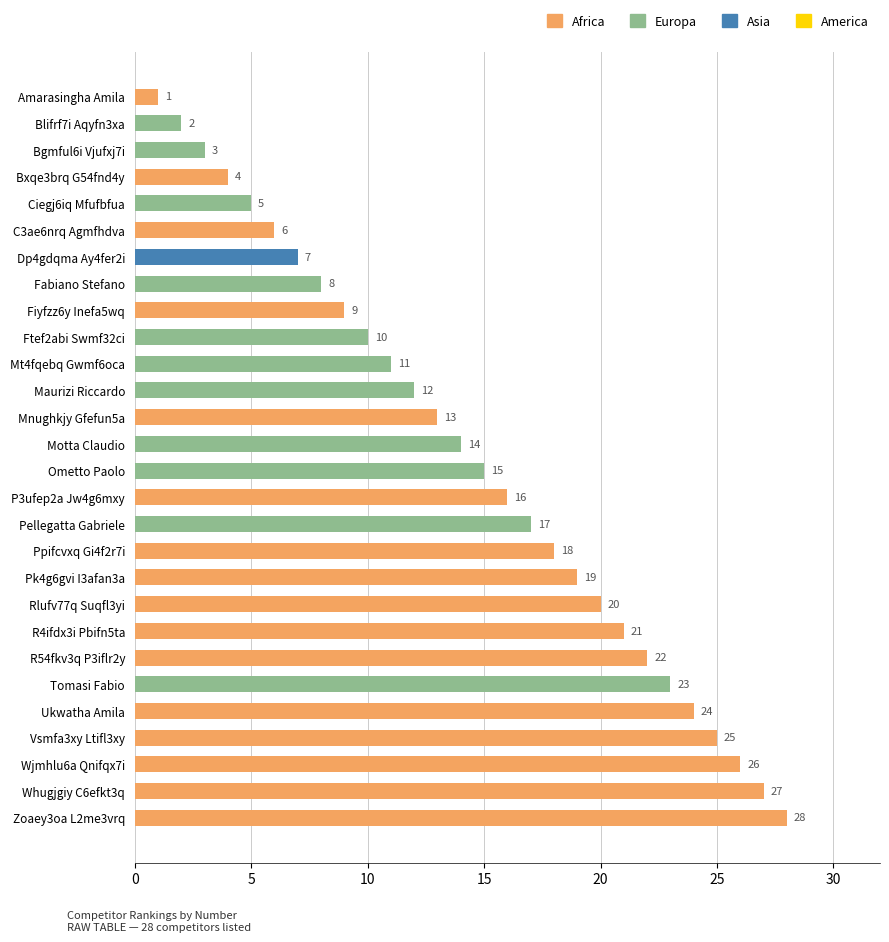

Where is the data nearest to the value 14?

Motta Claudio